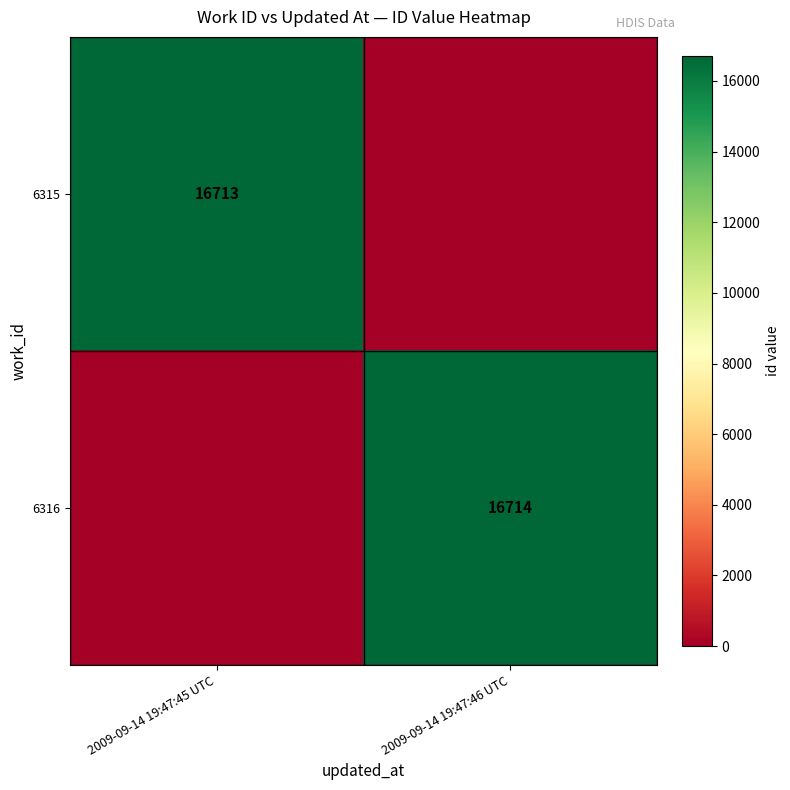

Is it true that 6315 equals 16713 at 2009-09-14 19:47:45 UTC?

True